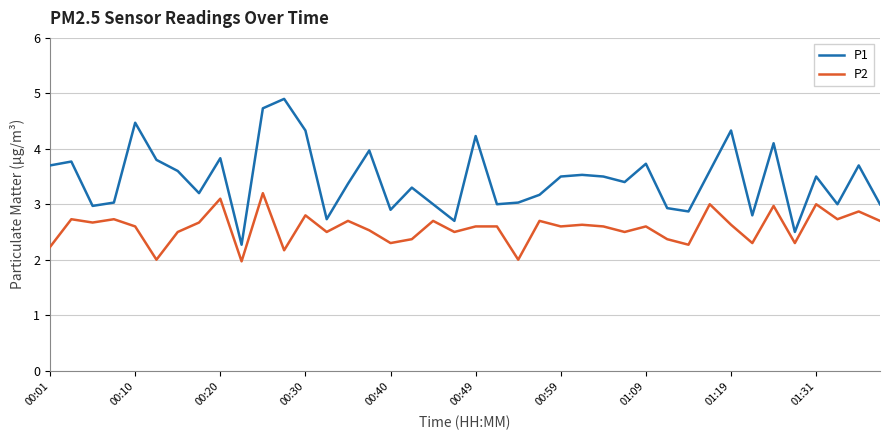

What is the difference between the maximum and minimum values in the P2 series?

1.2